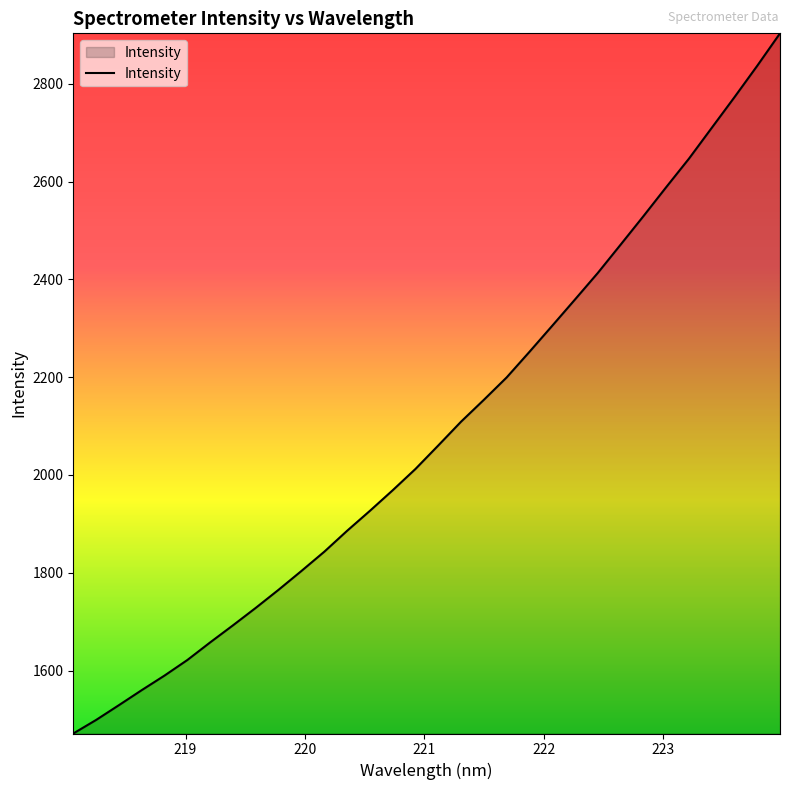

What is the difference between the maximum and minimum values?

1432.2